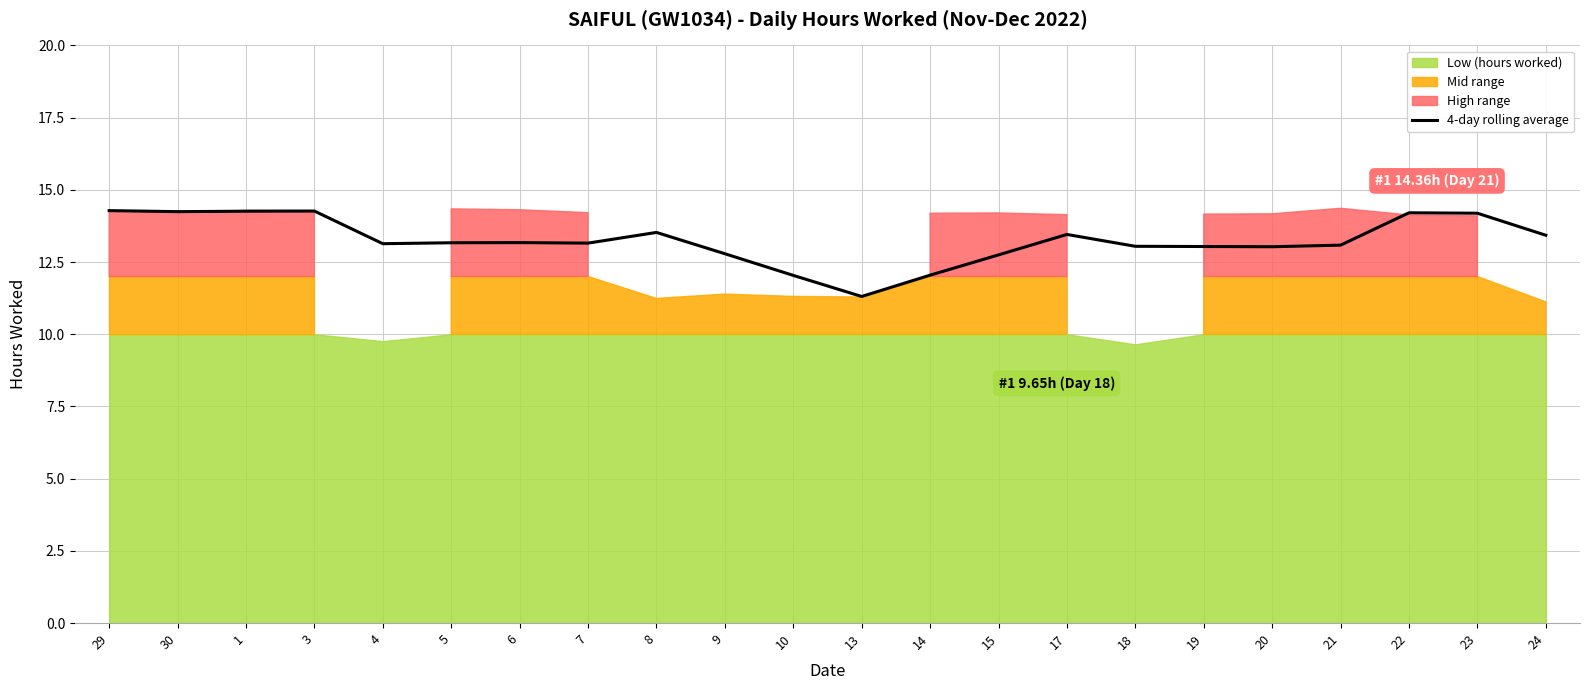

Rank the categories by value from highest to lowest.

29, 3, 1, 30, 22, 23, 8, 17, 24, 6, 5, 7, 4, 21, 18, 19, 20, 9, 15, 14, 10, 13